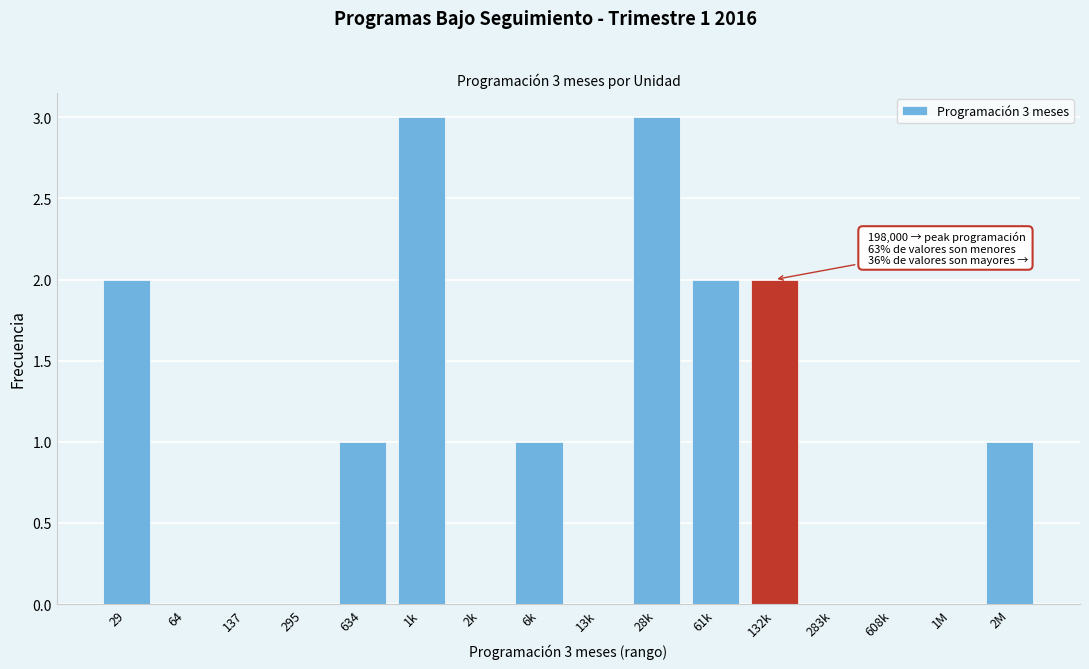

Reading left to right, what are all the values shown in this chart?

29=2	64=0	137=0	295=0	634=1	1k=3	2k=0	6k=1	13k=0	28k=3	61k=2	132k=2	283k=0	608k=0	1M=0	2M=1